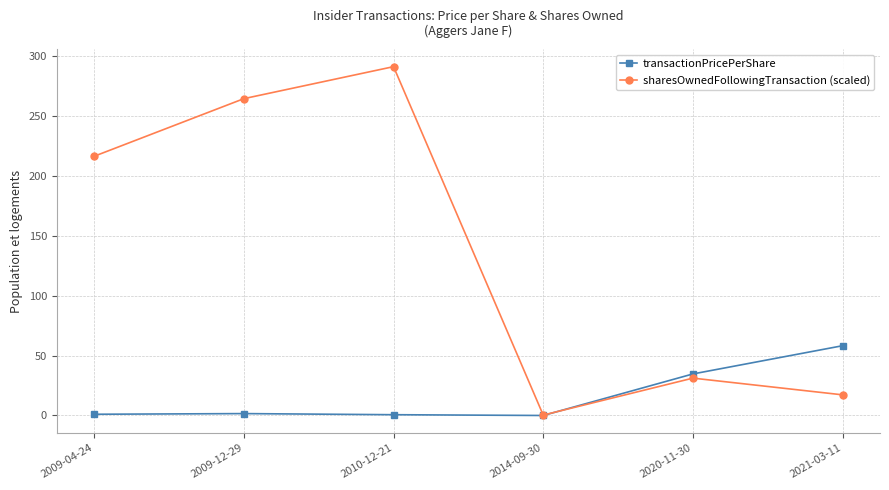

What are all the series names shown in the legend?

transactionPricePerShare, sharesOwnedFollowingTransaction (scaled)